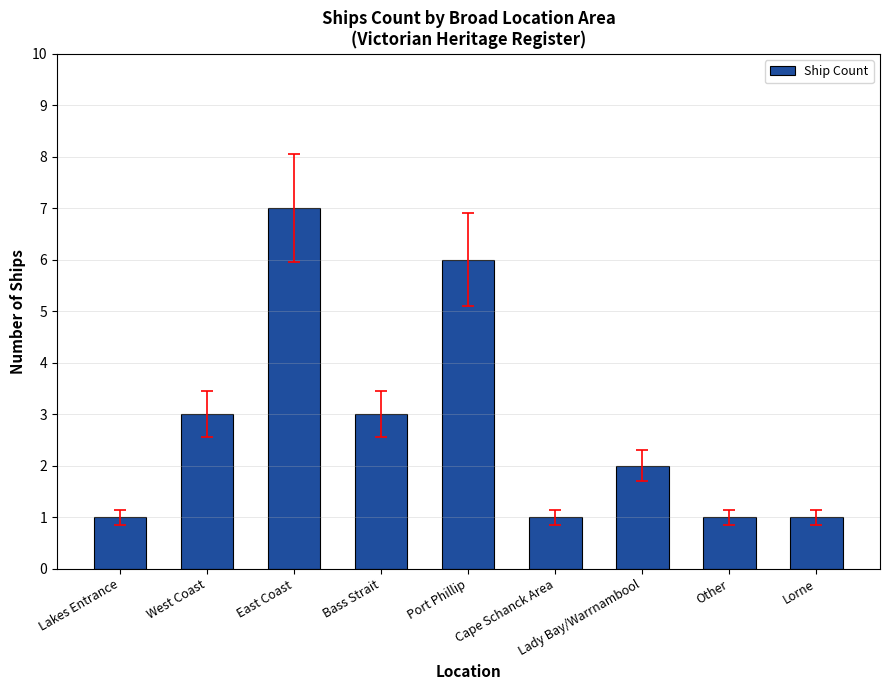

Approximately how many times larger is the value at Bass Strait compared to Other?

3.0